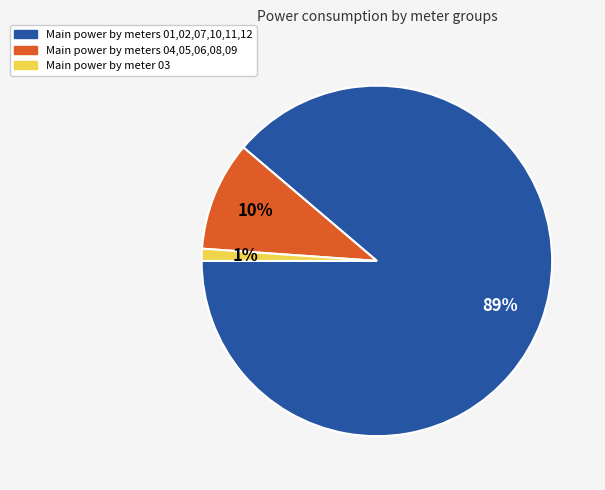

Is there any slice that represents more than half of the pie?

Yes